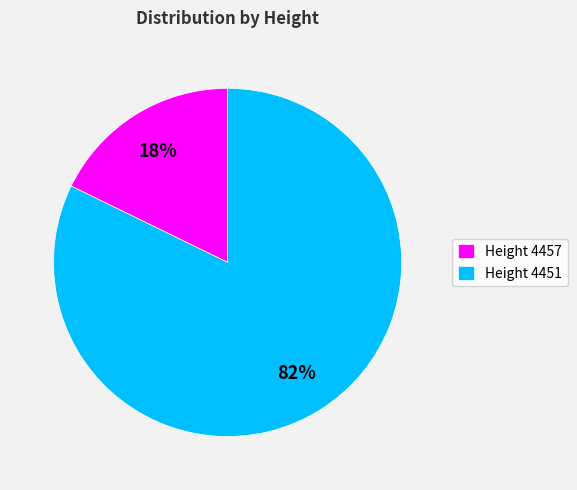

How many segments does this pie chart have?

2